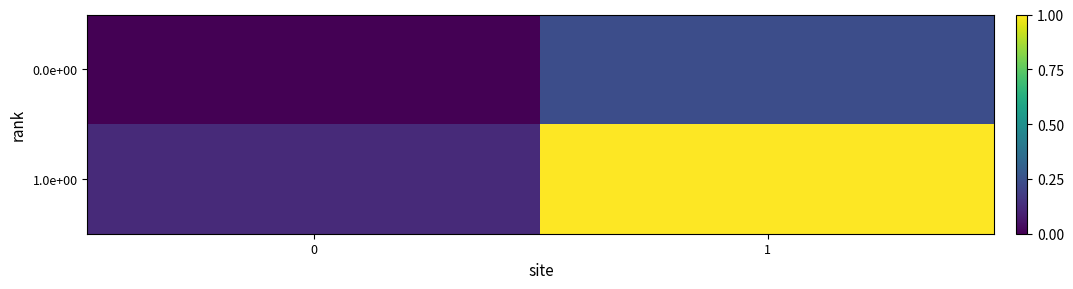

At how many categories does at least one series exceed 0?

2